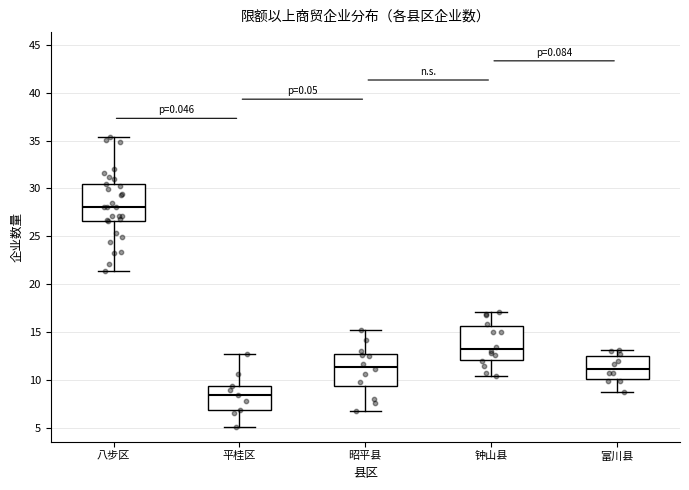

Reading left to right, transcribe this box plot: for each box, give where its median line is, the range the box spans, and where its two whiskers end, as read against the y-axis. The values are not printed on the chart, so give them approximately, as read against the axis.

八步区: median 28.0, box 26.5 to 30.5, whiskers 21.5 to 35.5
平桂区: median 8.5, box 7.0 to 9.5, whiskers 5.0 to 12.5
昭平县: median 11.5, box 9.5 to 12.5, whiskers 6.5 to 15.0
钟山县: median 13.5, box 12.0 to 15.5, whiskers 10.5 to 17.0
富川县: median 11.0, box 10.0 to 12.5, whiskers 8.5 to 13.0